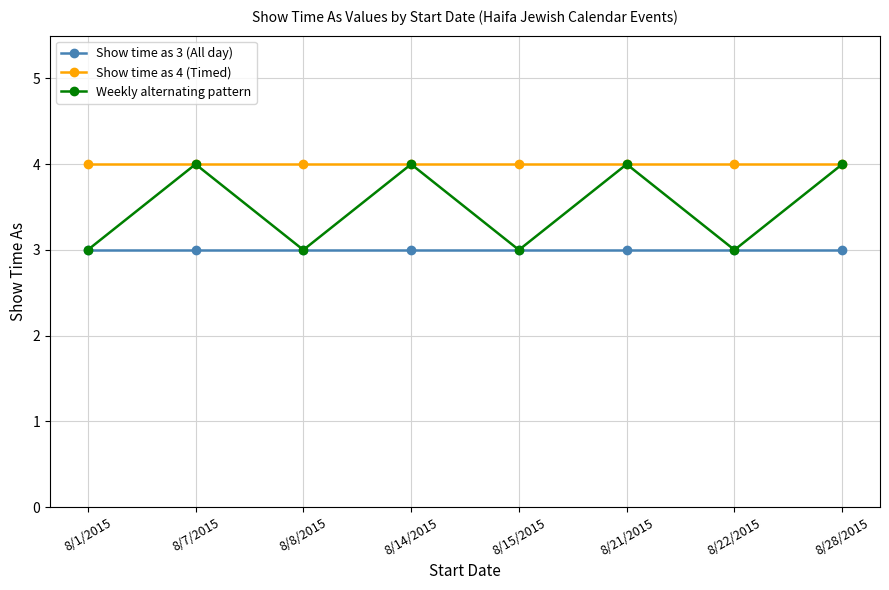

What is the label of the 6th point from the left?

8/21/2015